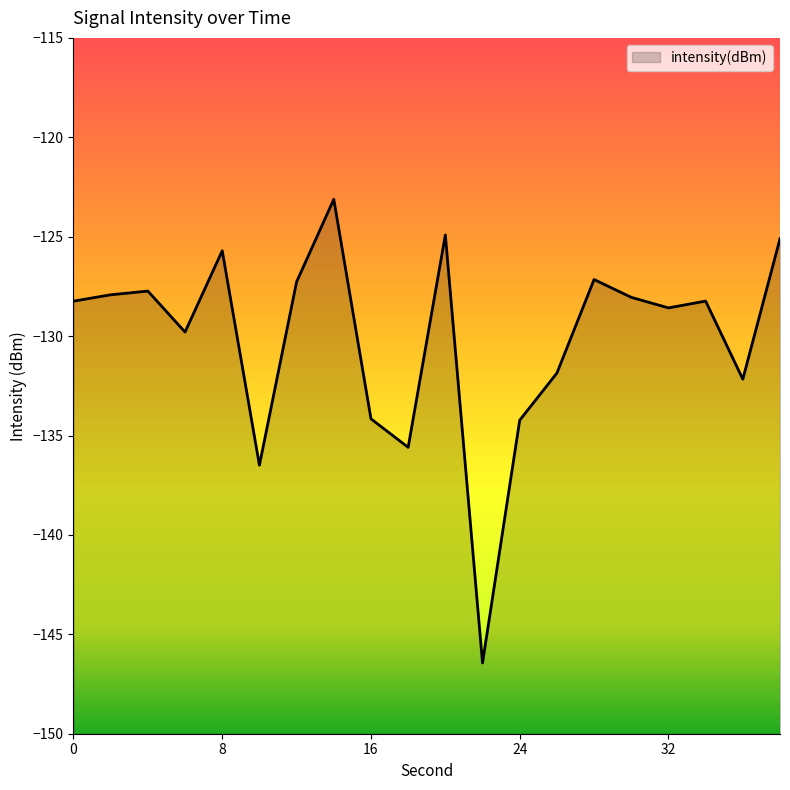

True or false: the data shows -61.5 at 22.

False